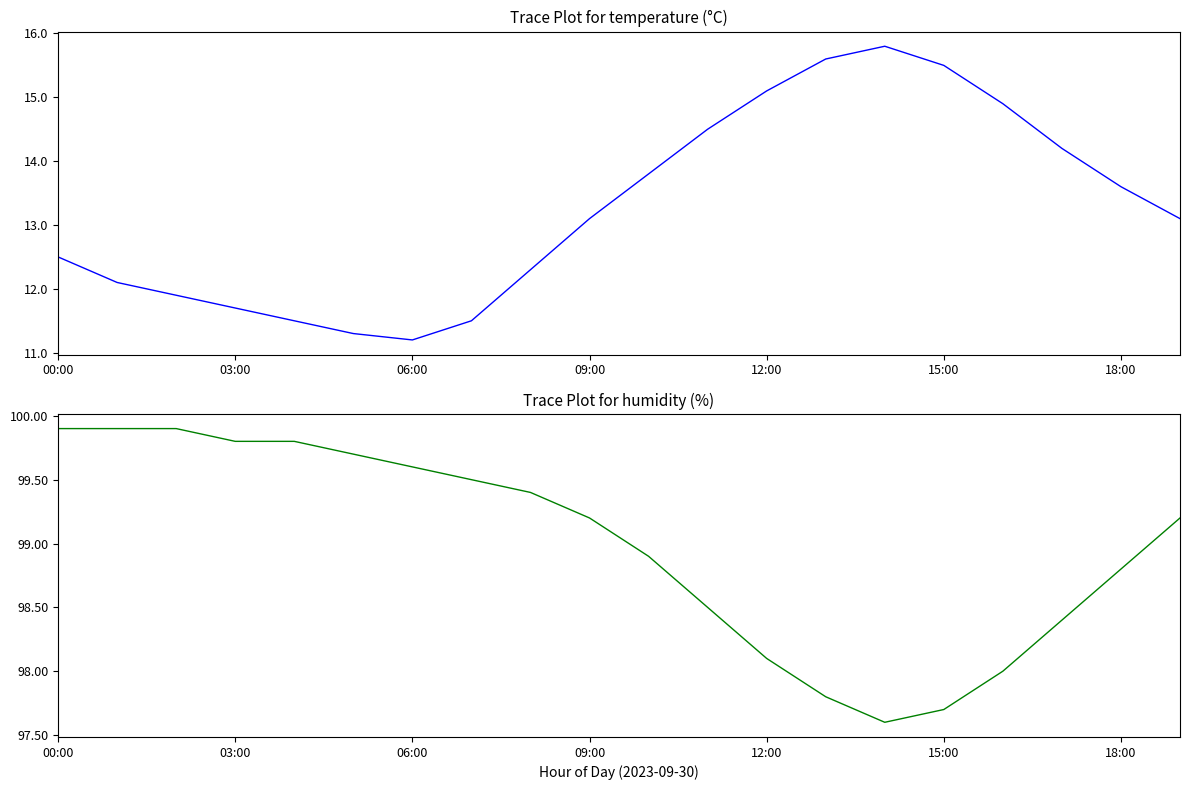

What is the value of the temperature point at the 11th from the left?

13.8